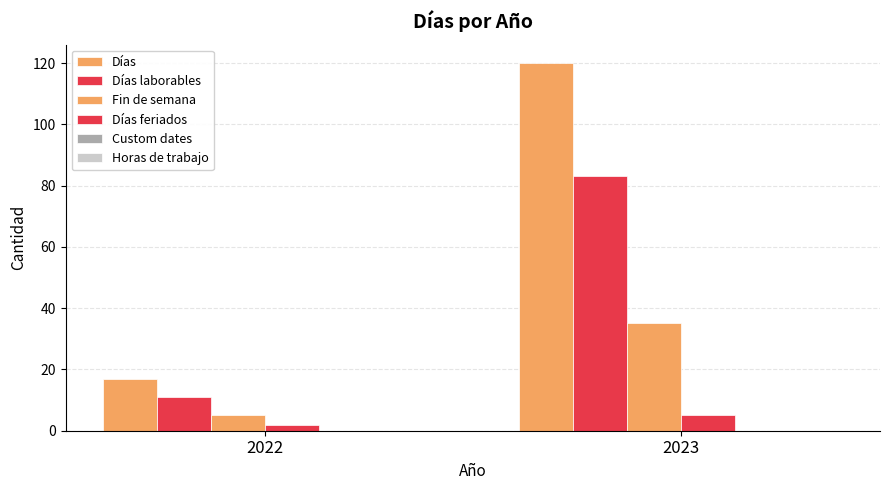

At how many categories does at least one series exceed 28?

1